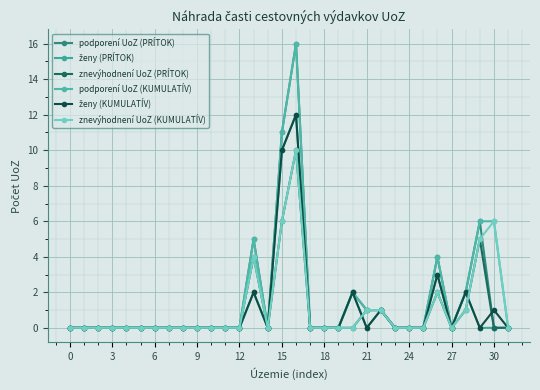

Count the number of categories in the chart.

32